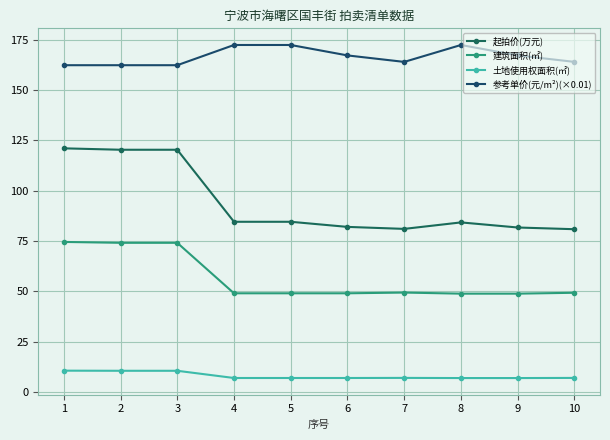

How many lines are shown in the chart?

4